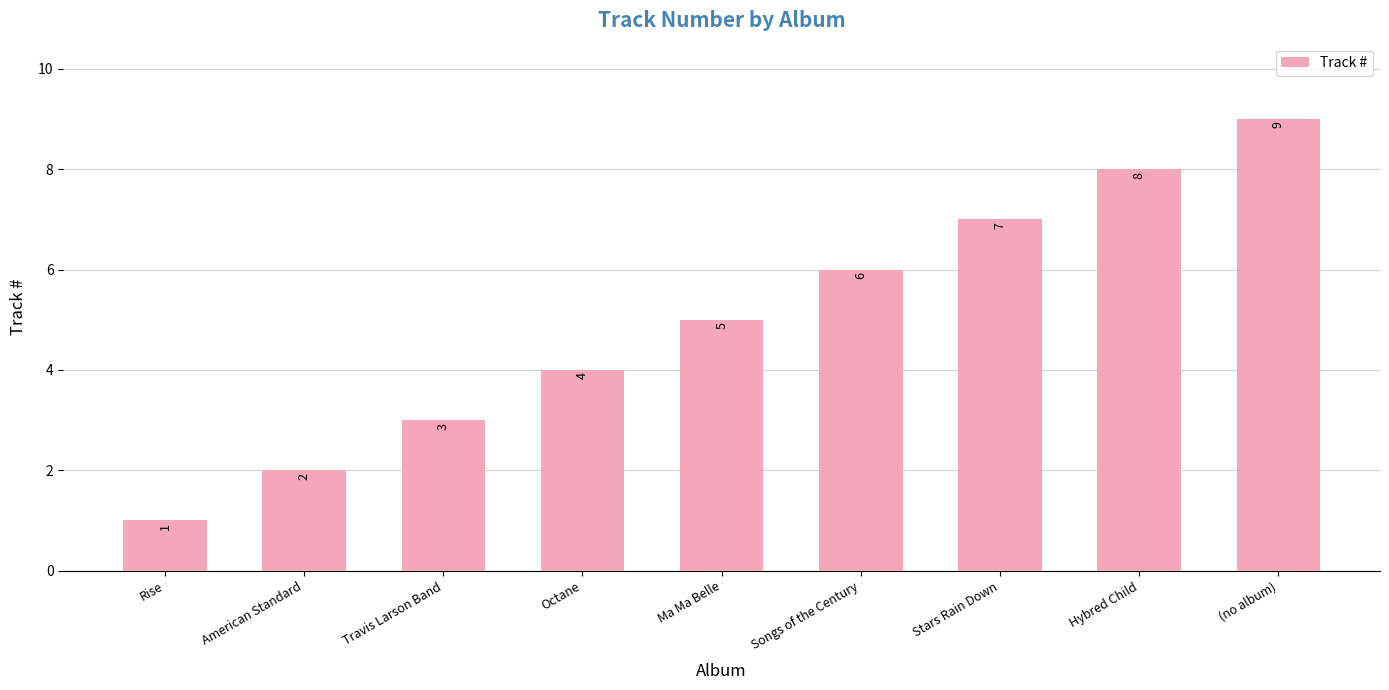

List the labels in order of value, smallest first.

Rise, American Standard, Travis Larson Band, Octane, Ma Ma Belle, Songs of the Century, Stars Rain Down, Hybred Child, (no album)